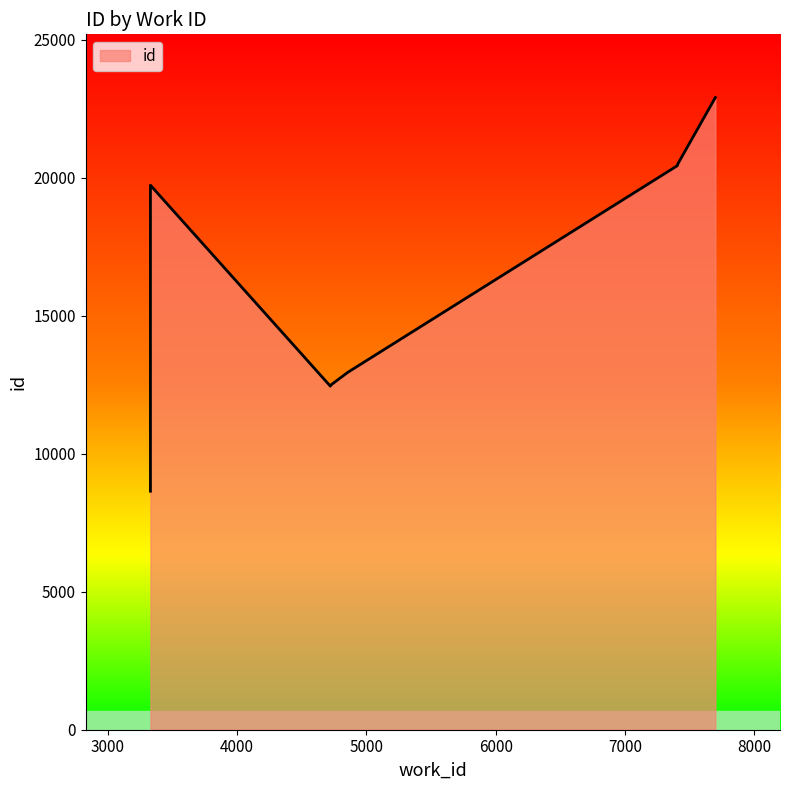

The chart shows a value of 8644 at 3330. True or false?

True